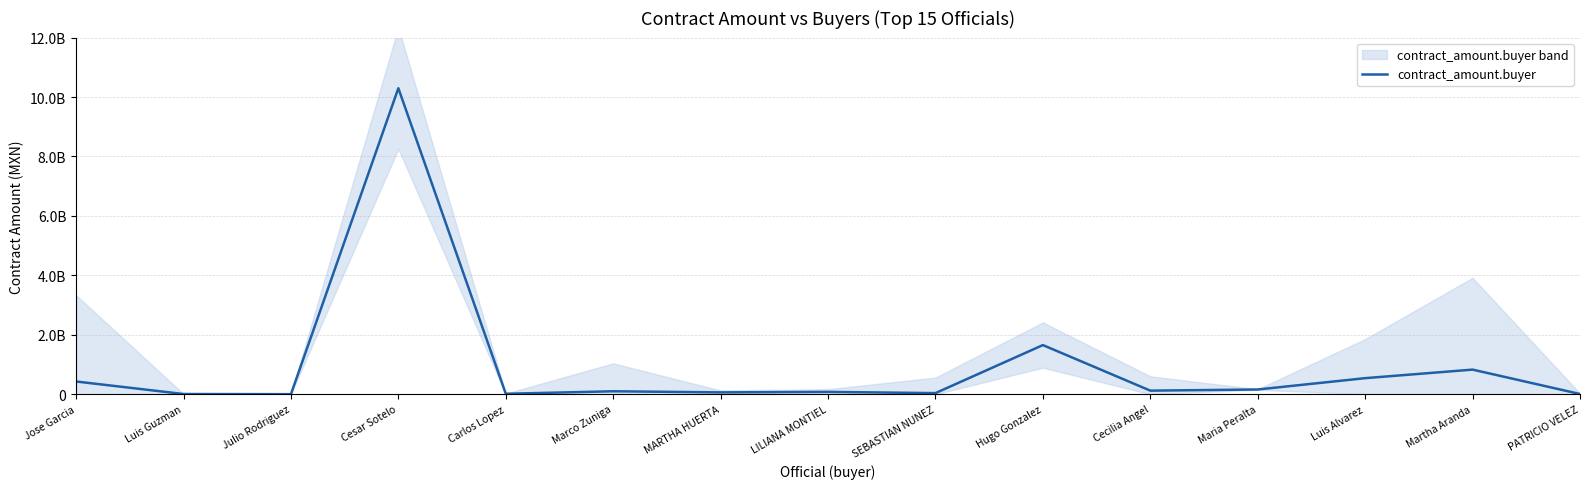

What position from the left is Luis Alvarez?

13